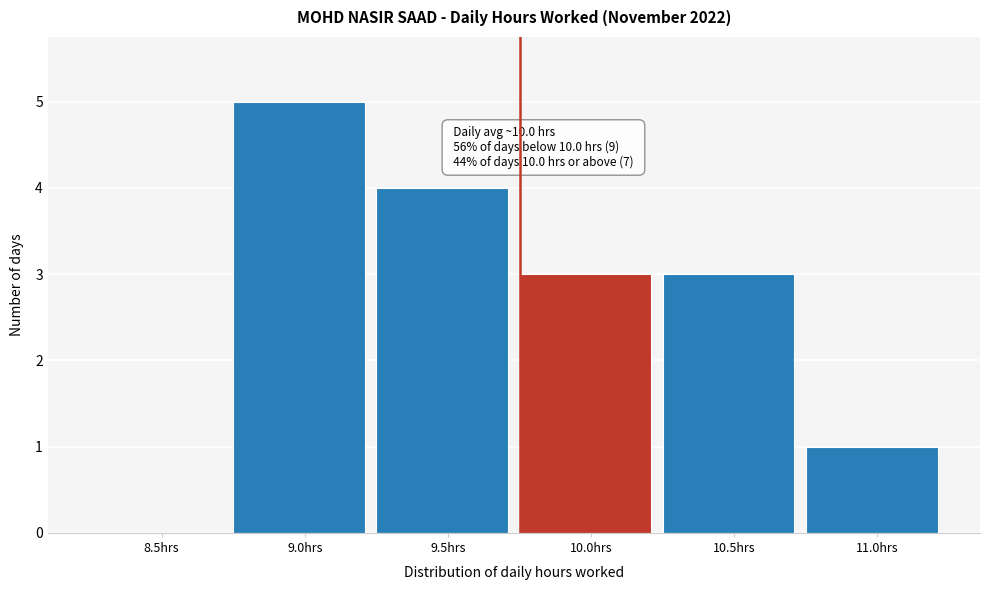

Reading right to left, extract all data points from this chart.

11.0hrs=1	10.5hrs=3	10.0hrs=3	9.5hrs=4	9.0hrs=5	8.5hrs=0